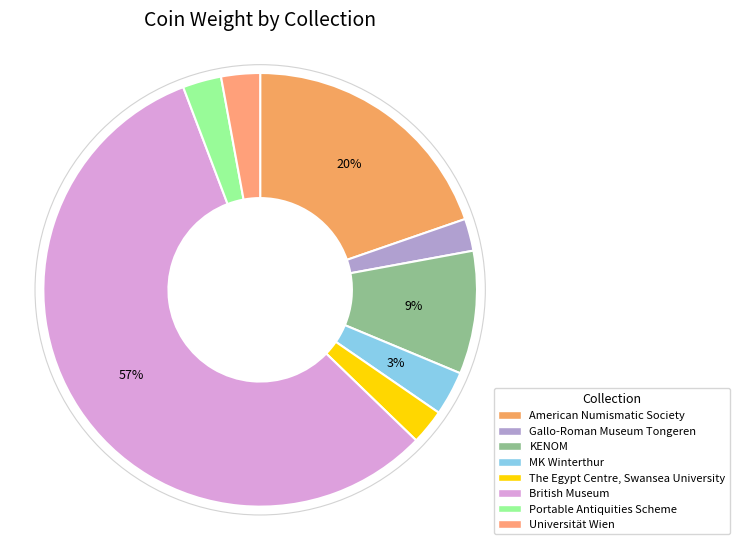

Combined, do Universität Wien and The Egypt Centre, Swansea University account for over 50%?

No